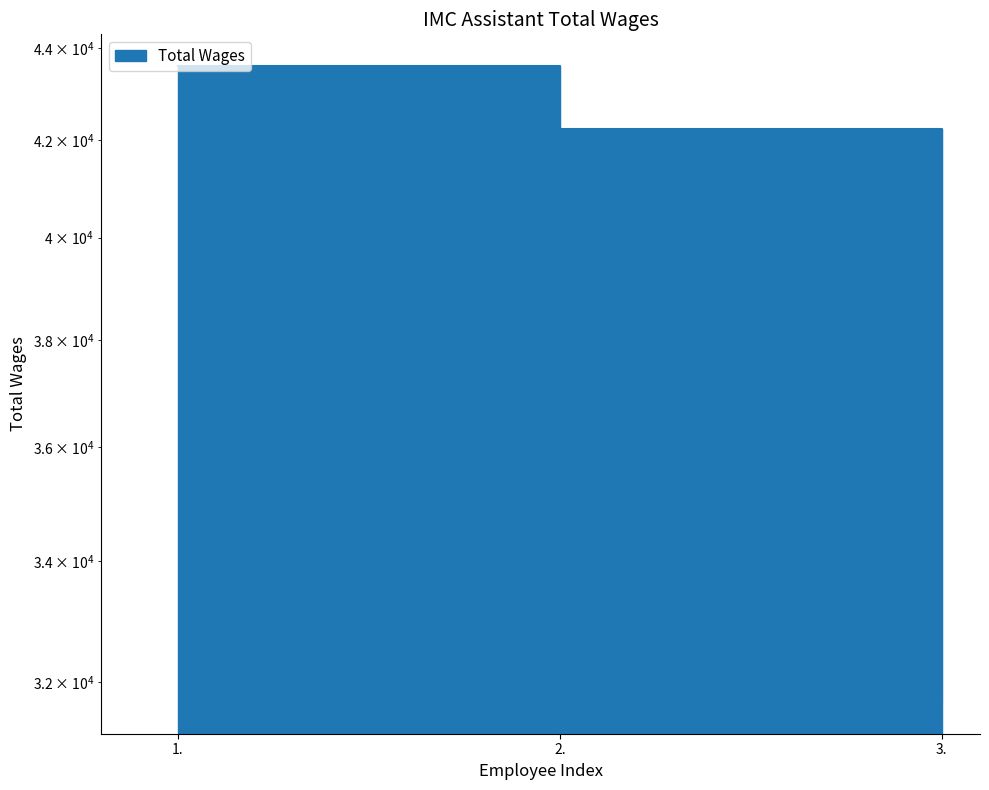

What is the difference between the second highest and minimum values?

10549